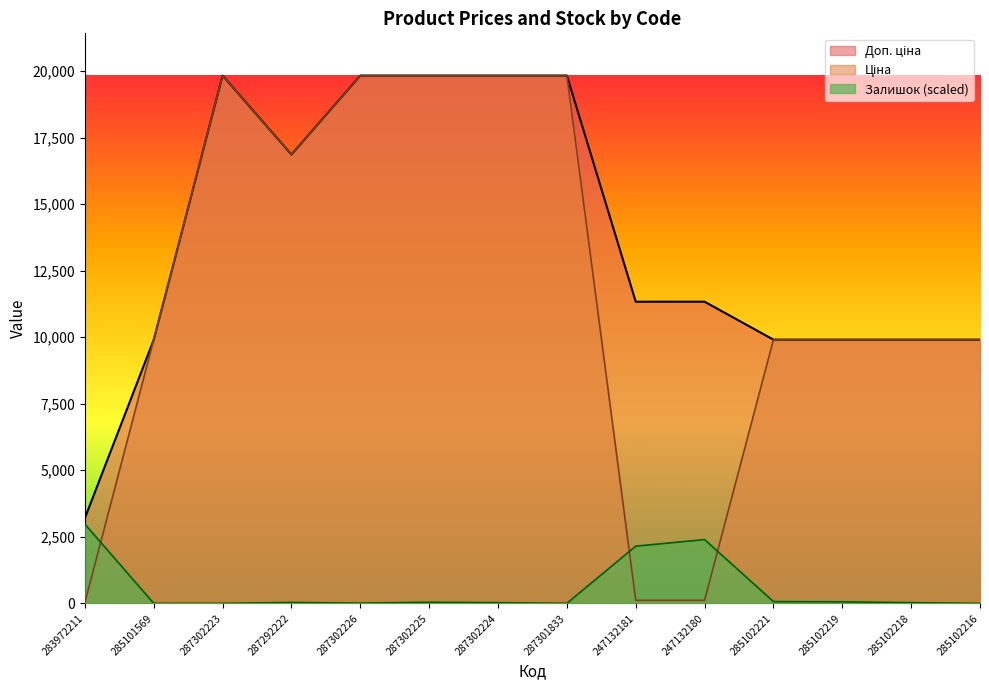

Between 287302223 and 285102218, which series saw the biggest shift?

Ціна